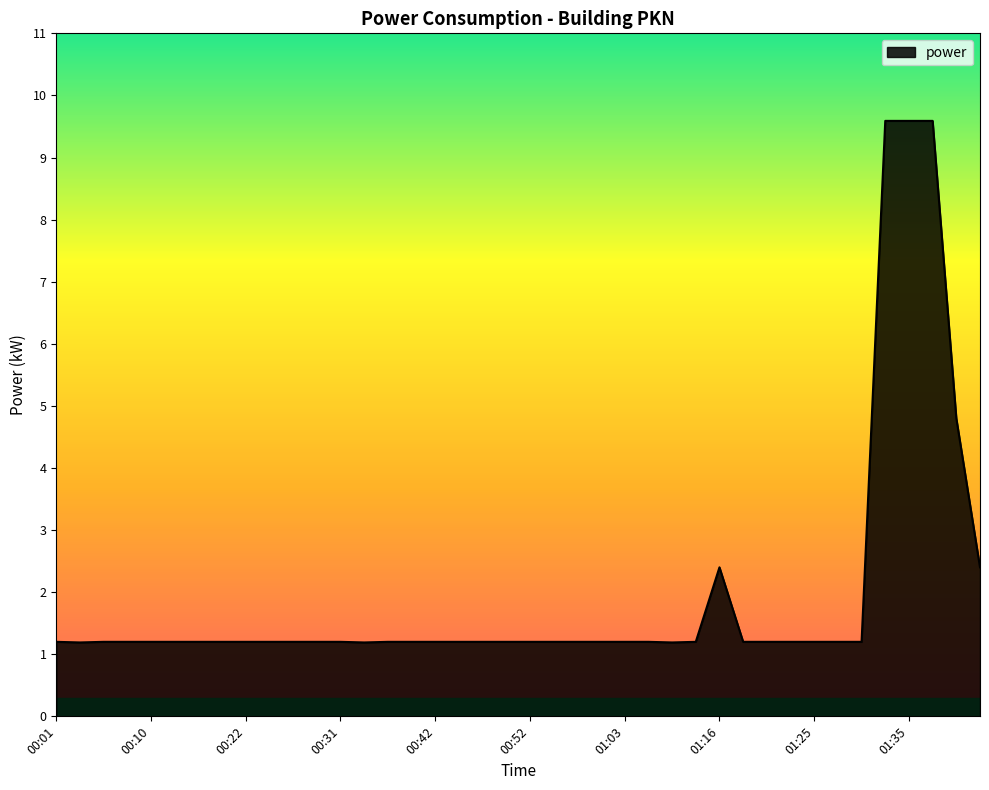

What is the difference between the maximum and minimum values?

8.4